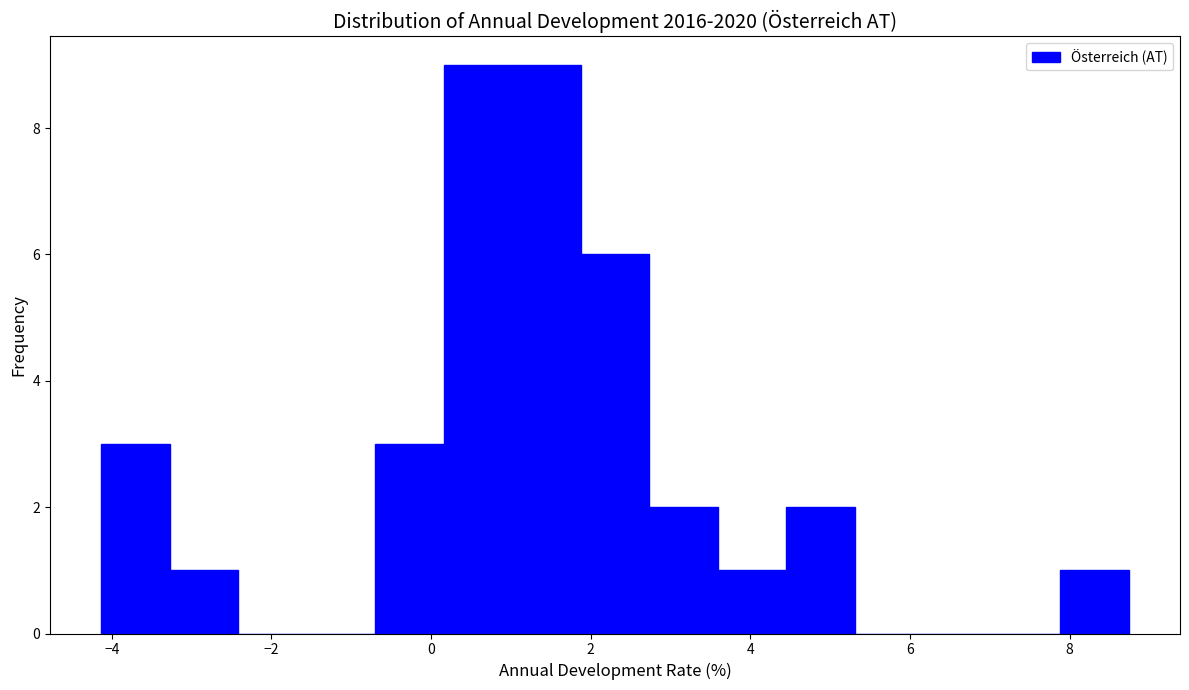

Reading left to right, transcribe this chart: for each bar, give the range it covers on the x-axis and its height. Neither the bar edges nor the heights are printed on the chart, so give them approximately, as read against the axes.

-4.2 to -3.2: 3
-3.2 to -2.4: 1
-2.4 to -1.6: 0
-1.6 to -0.6: 0
-0.6 to 0.2: 3
0.2 to 1.0: 9
1.0 to 1.8: 9
1.8 to 2.8: 6
2.8 to 3.6: 2
3.6 to 4.4: 1
4.4 to 5.4: 2
5.4 to 6.2: 0
6.2 to 7.0: 0
7.0 to 7.8: 0
7.8 to 8.8: 1